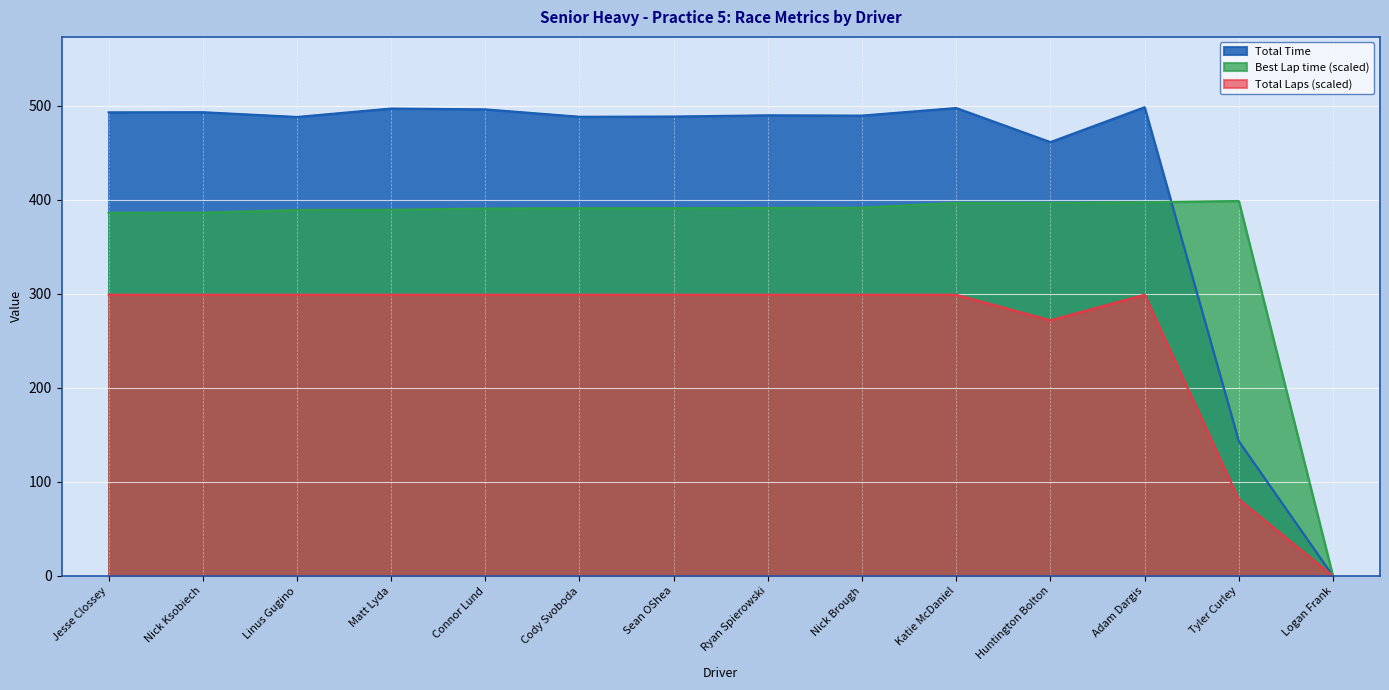

Is the value of Total Laps at Adam Dargis greater than the value of Best Lap time at Katie McDaniel?

No